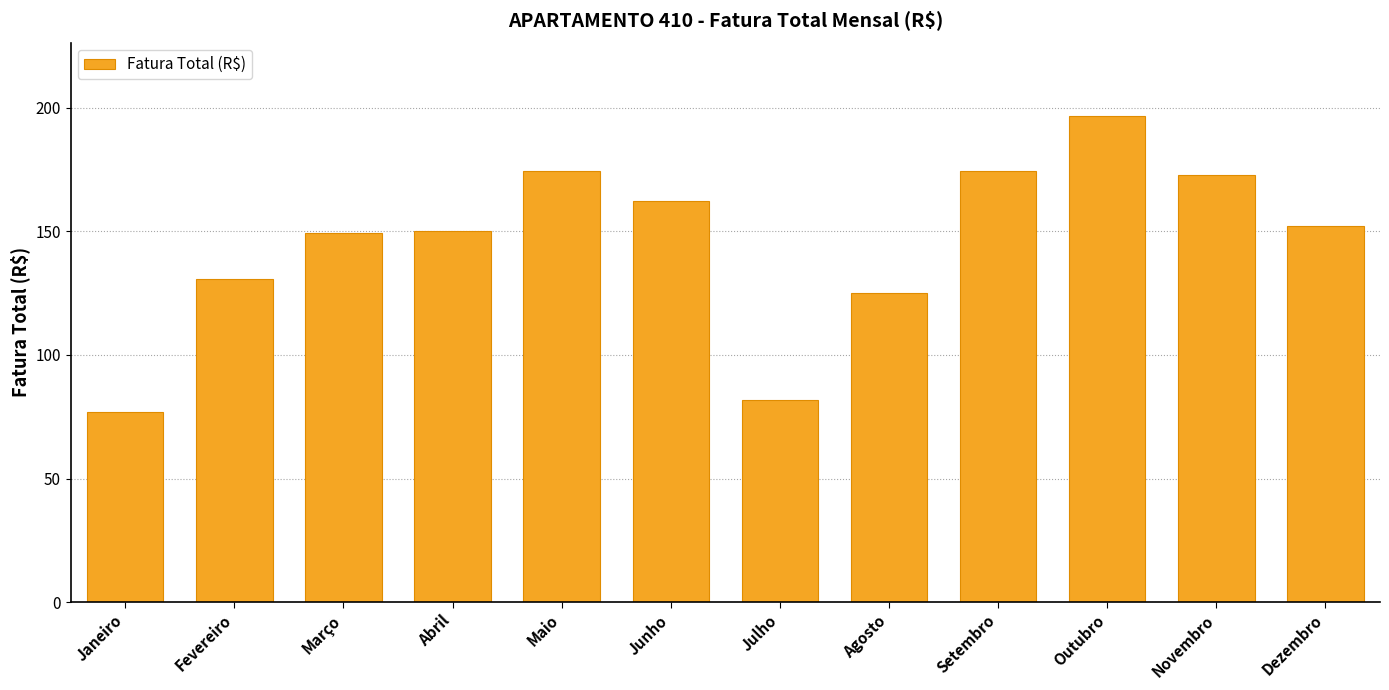

What is the sum of the values at Abril and Fevereiro?

280.6